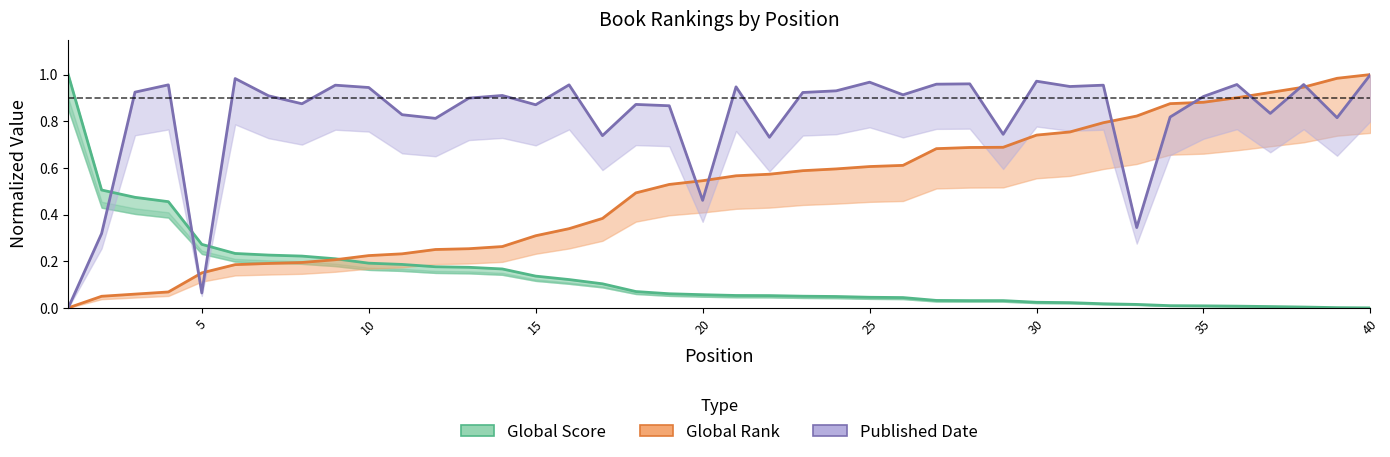

What is the difference between the second highest and second lowest values in the Global Rank series?

0.9